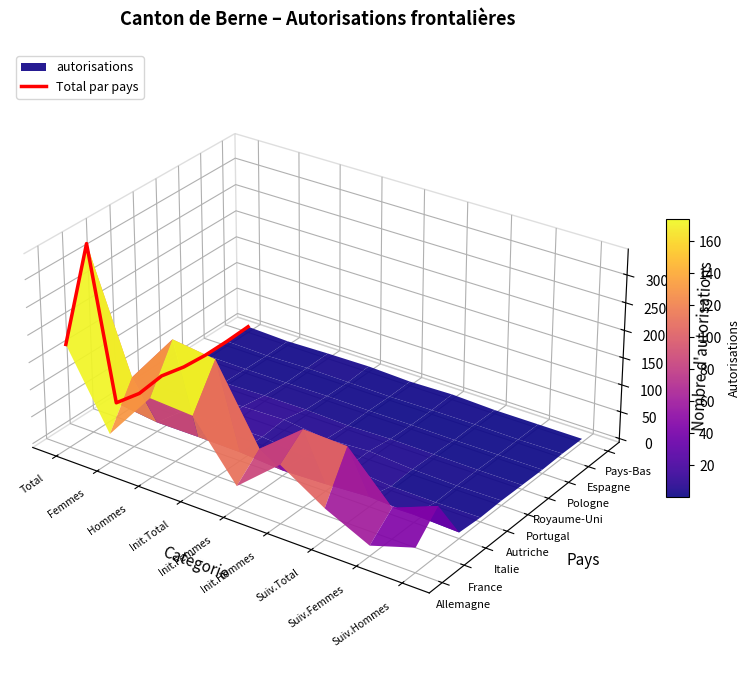

How many values are above zero?

4